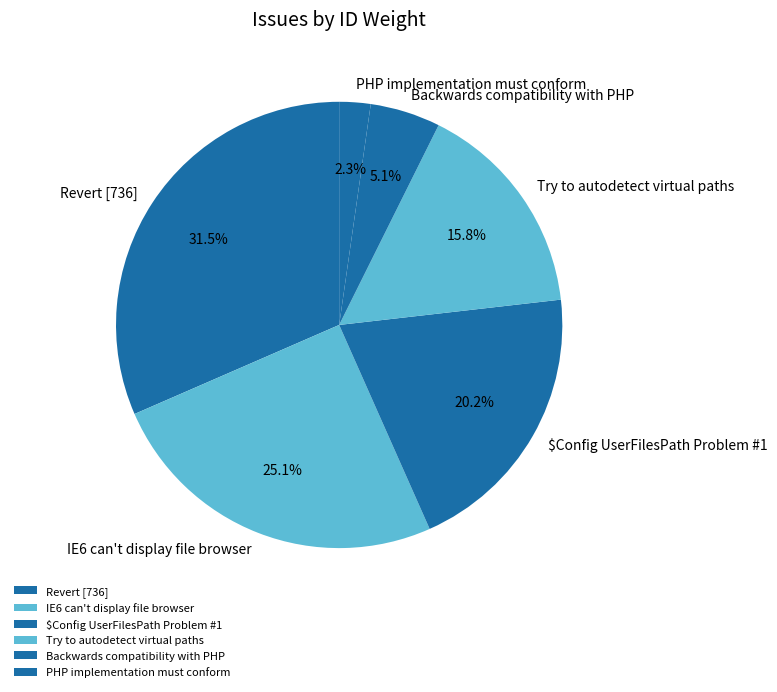

Rank the categories by value from highest to lowest.

Revert [736], IE6 can't display file browser, $Config UserFilesPath Problem #1, Try to autodetect virtual paths, Backwards compatibility with PHP, PHP implementation must conform